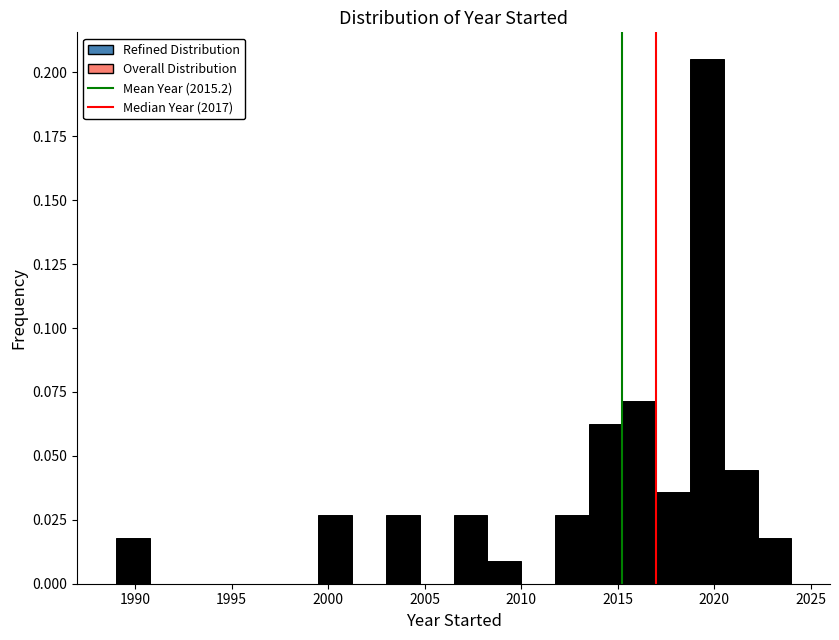

Read against the x-axis, roughly where is the centre of the tallest bar?

2019.5